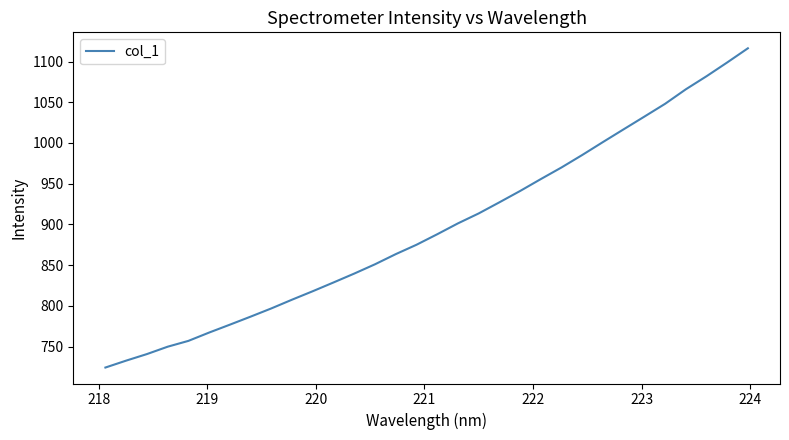

What is the minimum value shown in the chart?

724.2